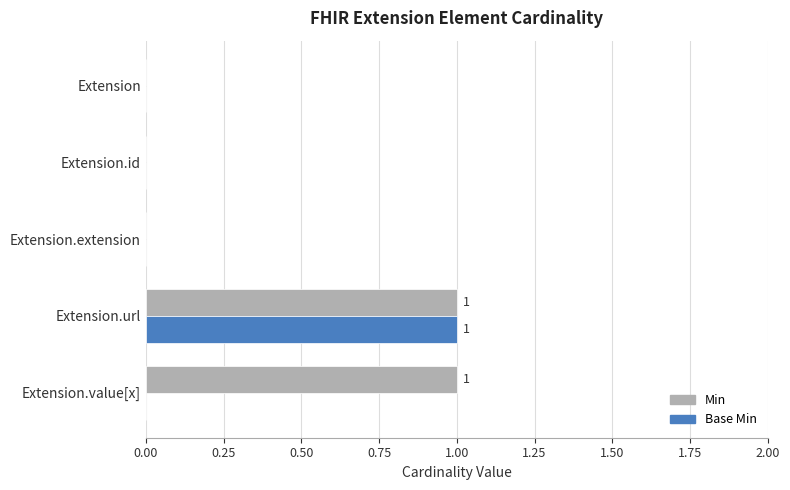

What is the sum of all Min values?

2